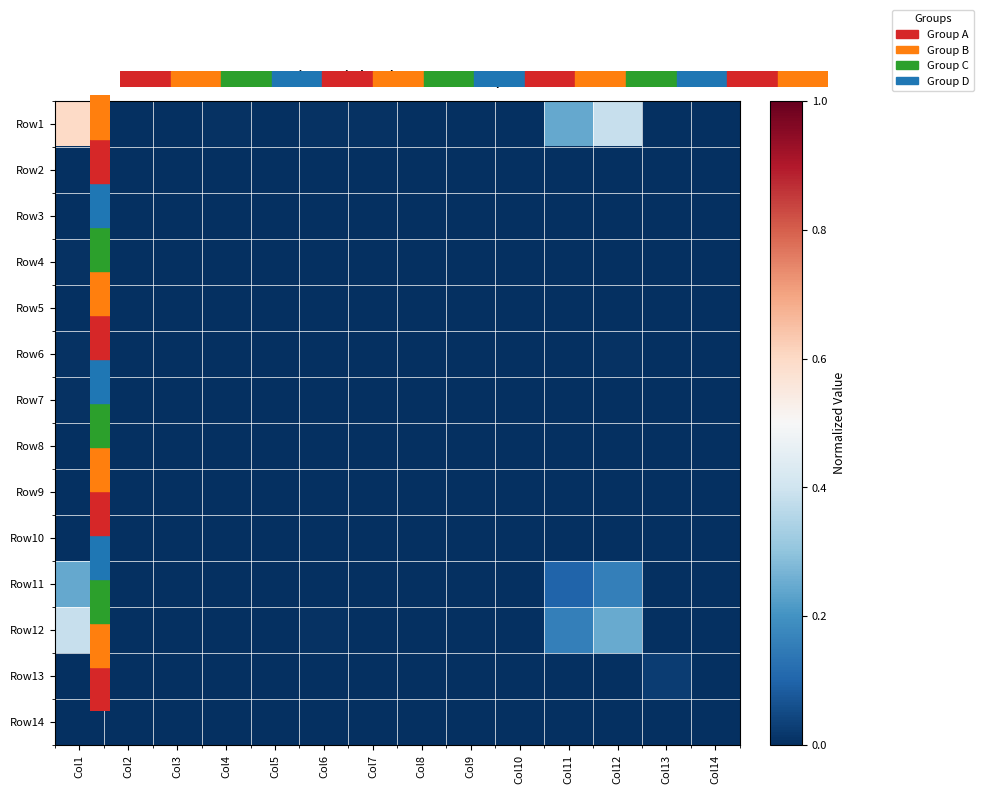

List the labels in order of Row11 value, smallest first.

Col13, Col14, Col3, Col8, Col10, Col5, Col9, Col2, Col7, Col4, Col6, Col11, Col12, Col1